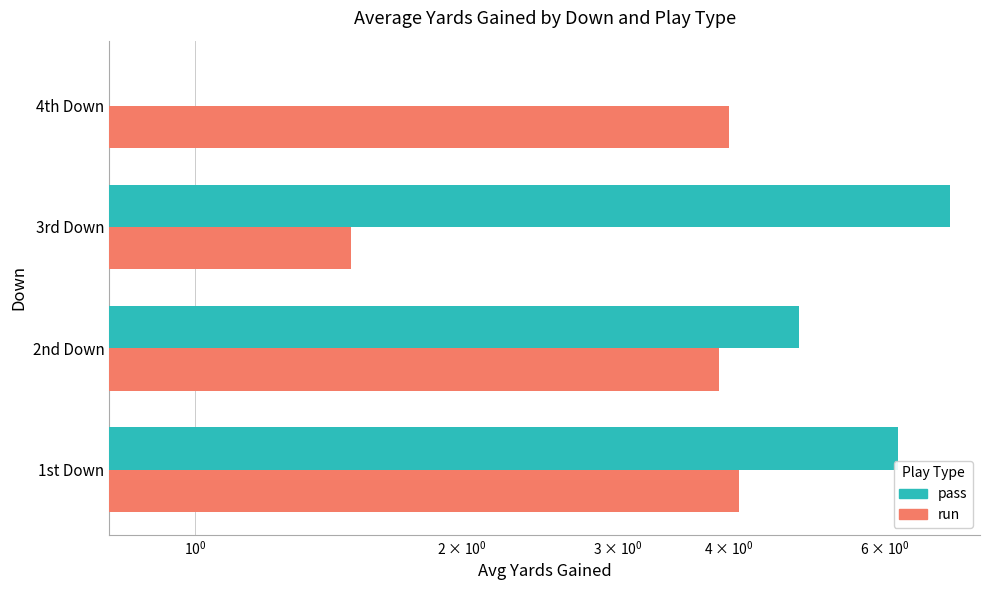

Rank the series by their maximum value, from lowest to highest.

run, pass